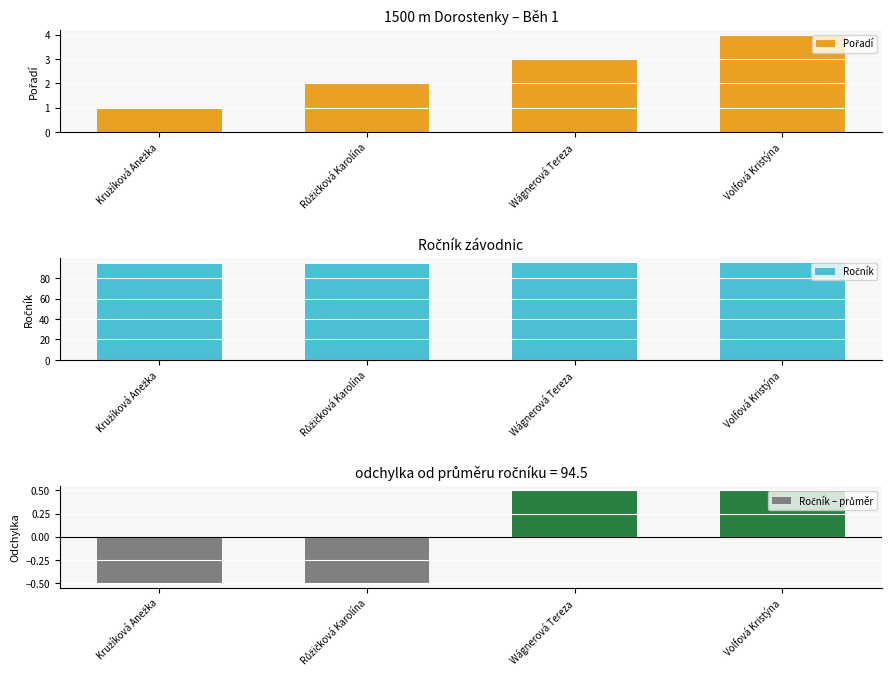

How many data points in Pořadí are less than 3?

2